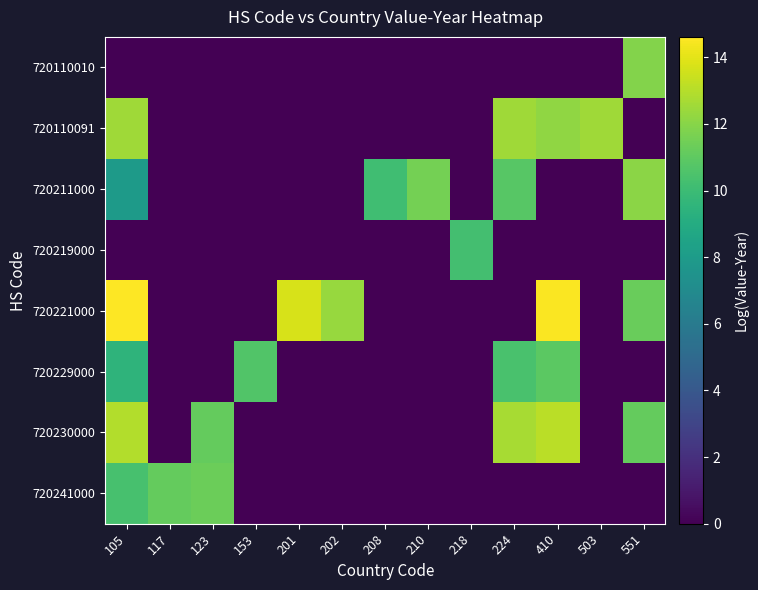

Which series has the largest total across all categories?

720221000